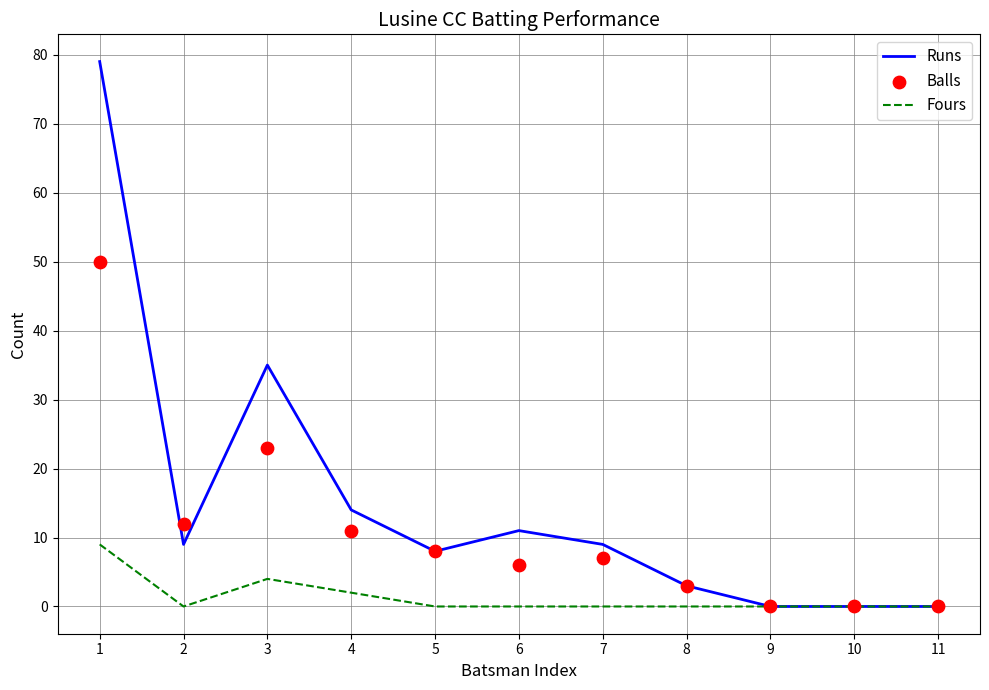

Which series has the largest Y range (max minus min)?

Runs